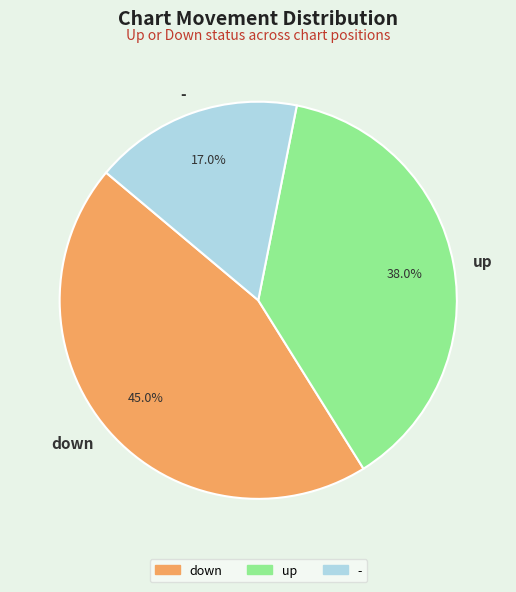

Is up the majority of the pie?

No